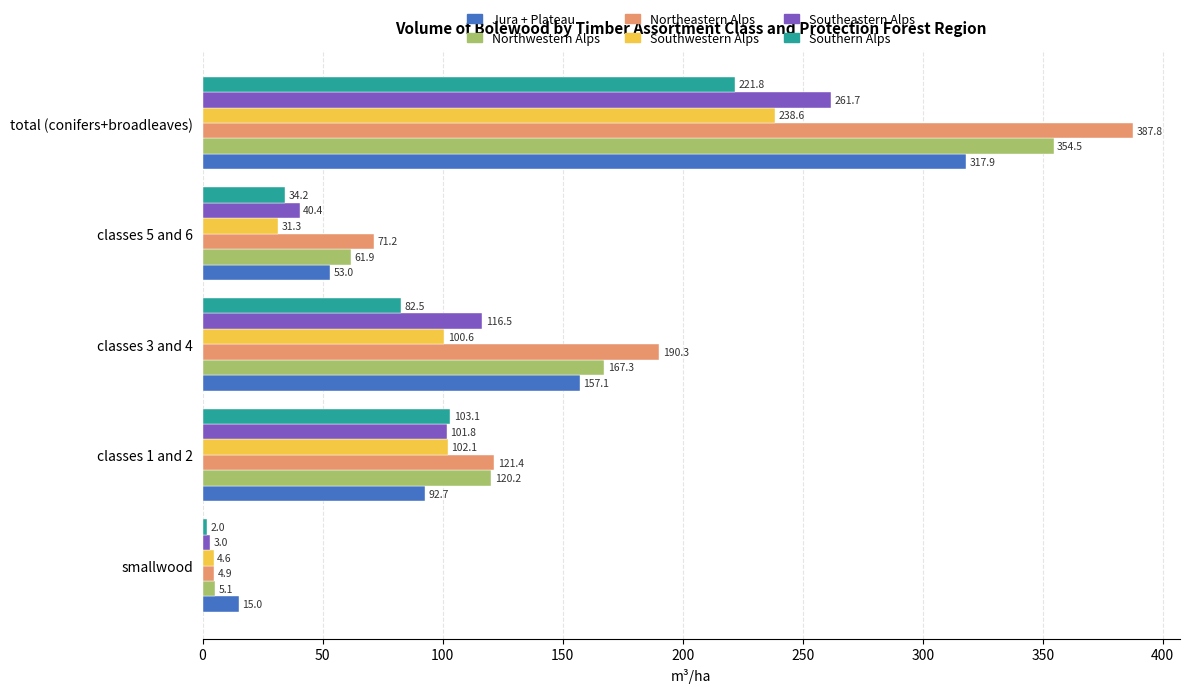

Which series changed the most between smallwood and classes 3 and 4?

Northeastern Alps